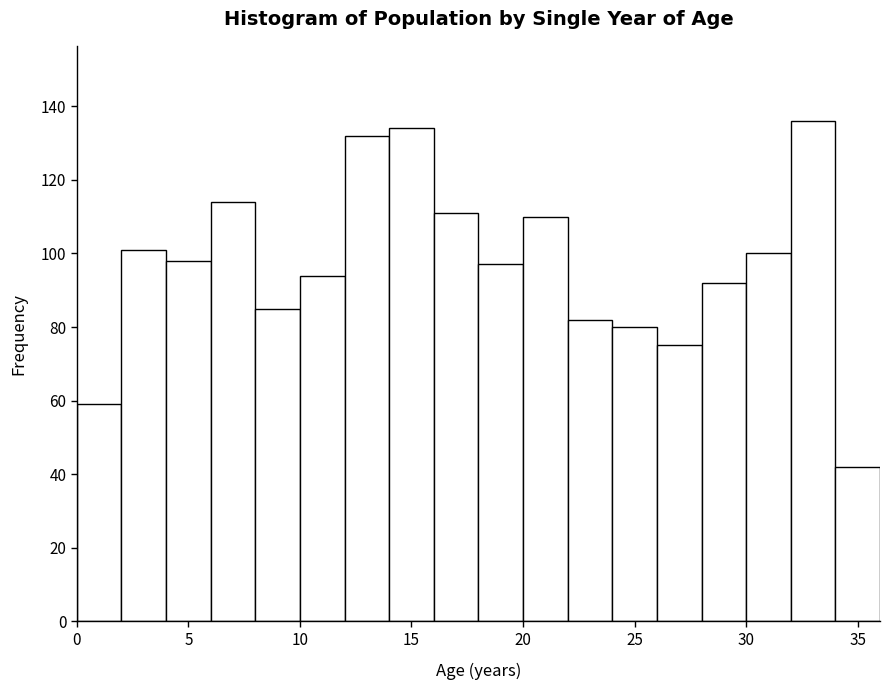

How tall is the bar that spans 0 to 2 on the x-axis? The values are not printed on the chart, so give them approximately, as read against the axis.

60